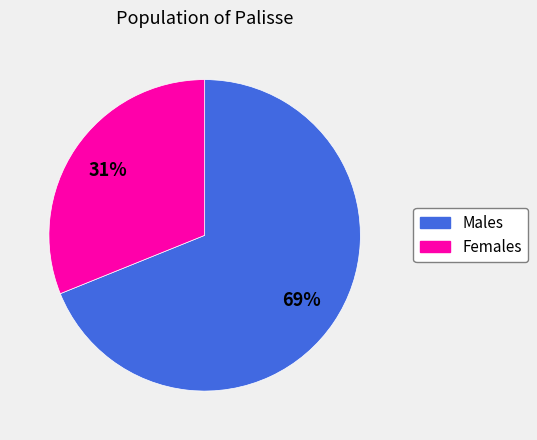

To the nearest percent, what is the difference between the largest and smallest slice percentages?

38%